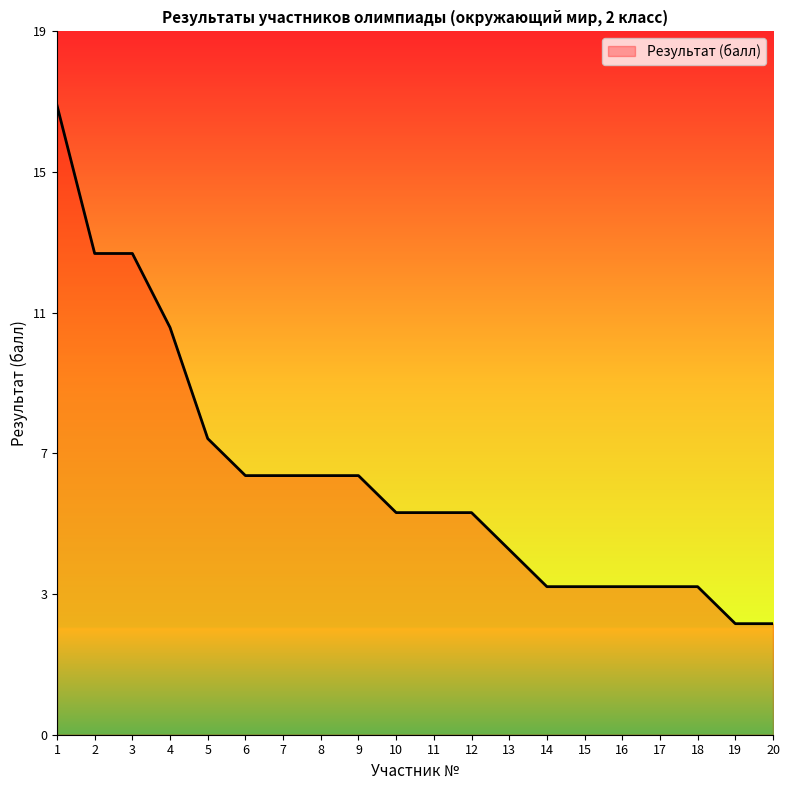

What is the change in value from 7 to 15?

-3